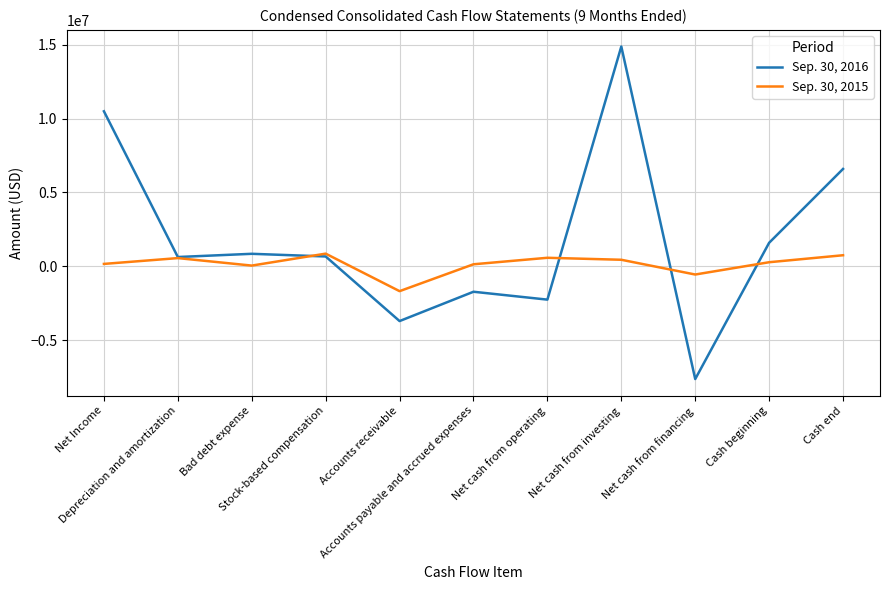

The value of Sep. 30, 2016 at Accounts payable and accrued expenses is -752435. True or false?

False